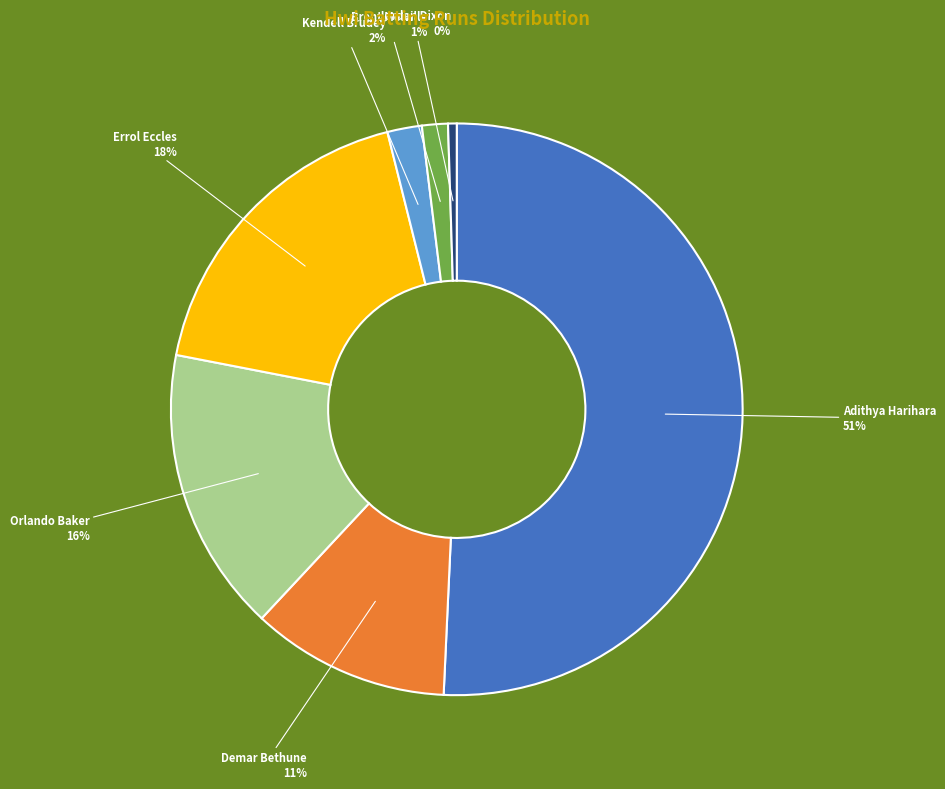

Does Adithya Harihara represent more than half of the total?

Yes